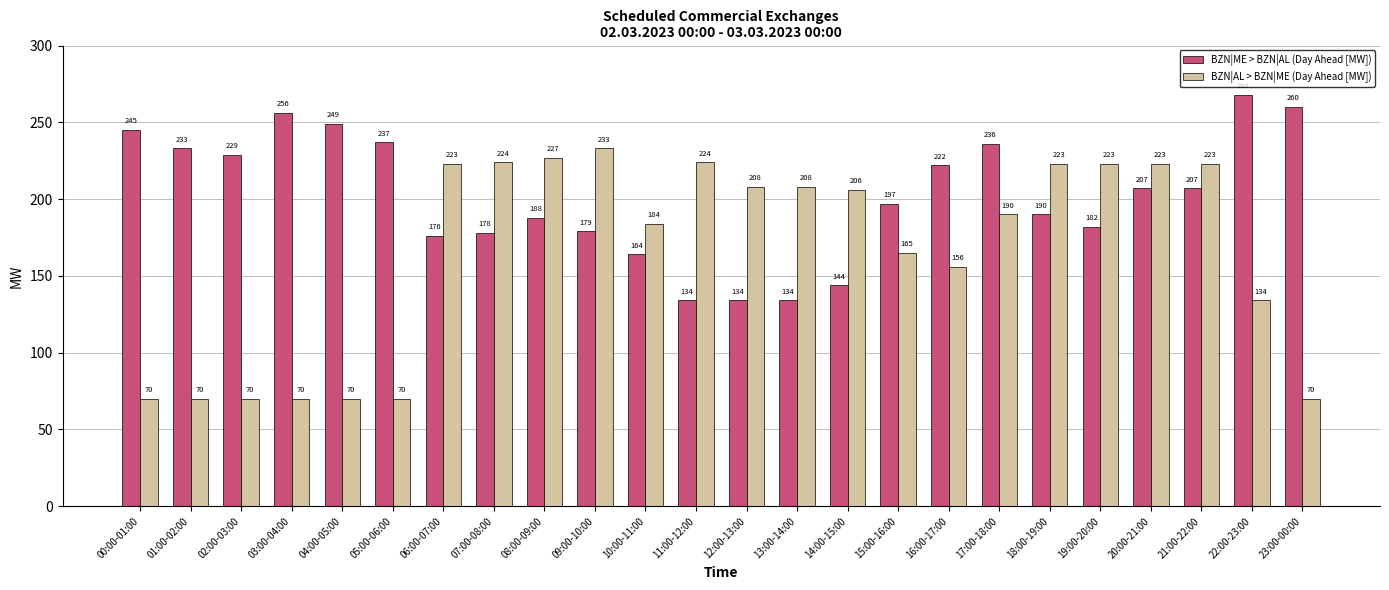

Where is BZN|AL > BZN|ME (Day Ahead [MW]) nearest to the value 151?

16:00-17:00